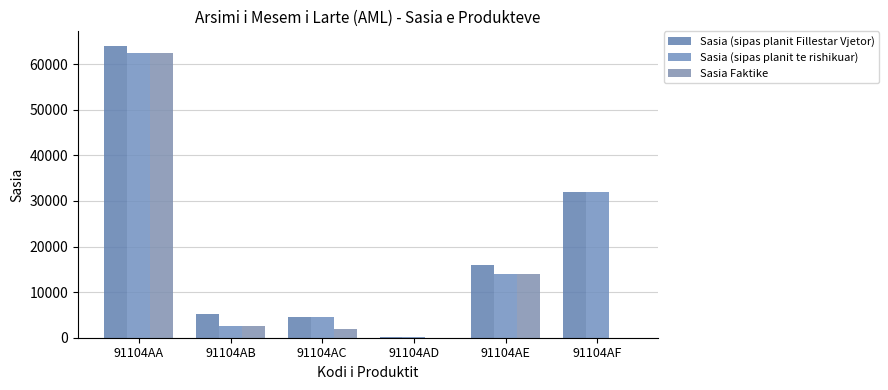

Which category has the highest value in the Sasia Faktike series?

91104AA